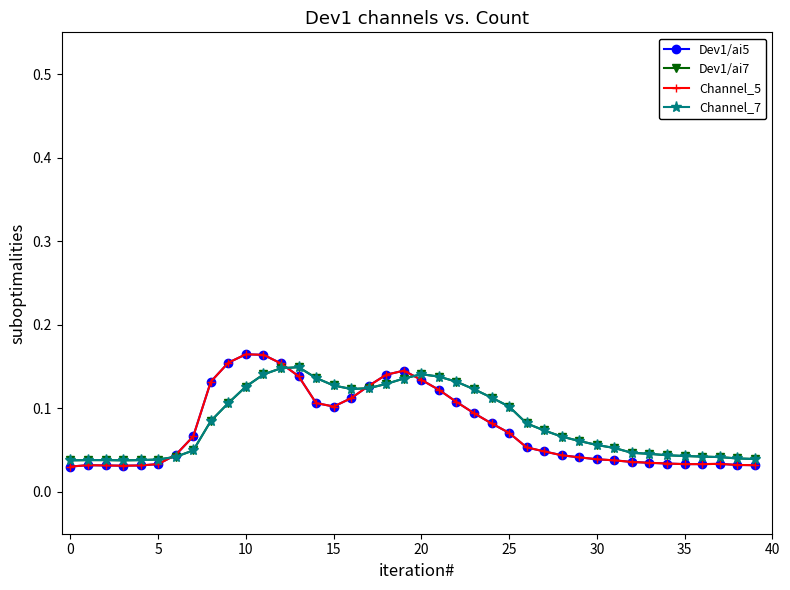

In Dev1/ai7, how many points are higher than both neighbors (excluding endpoints)?

2